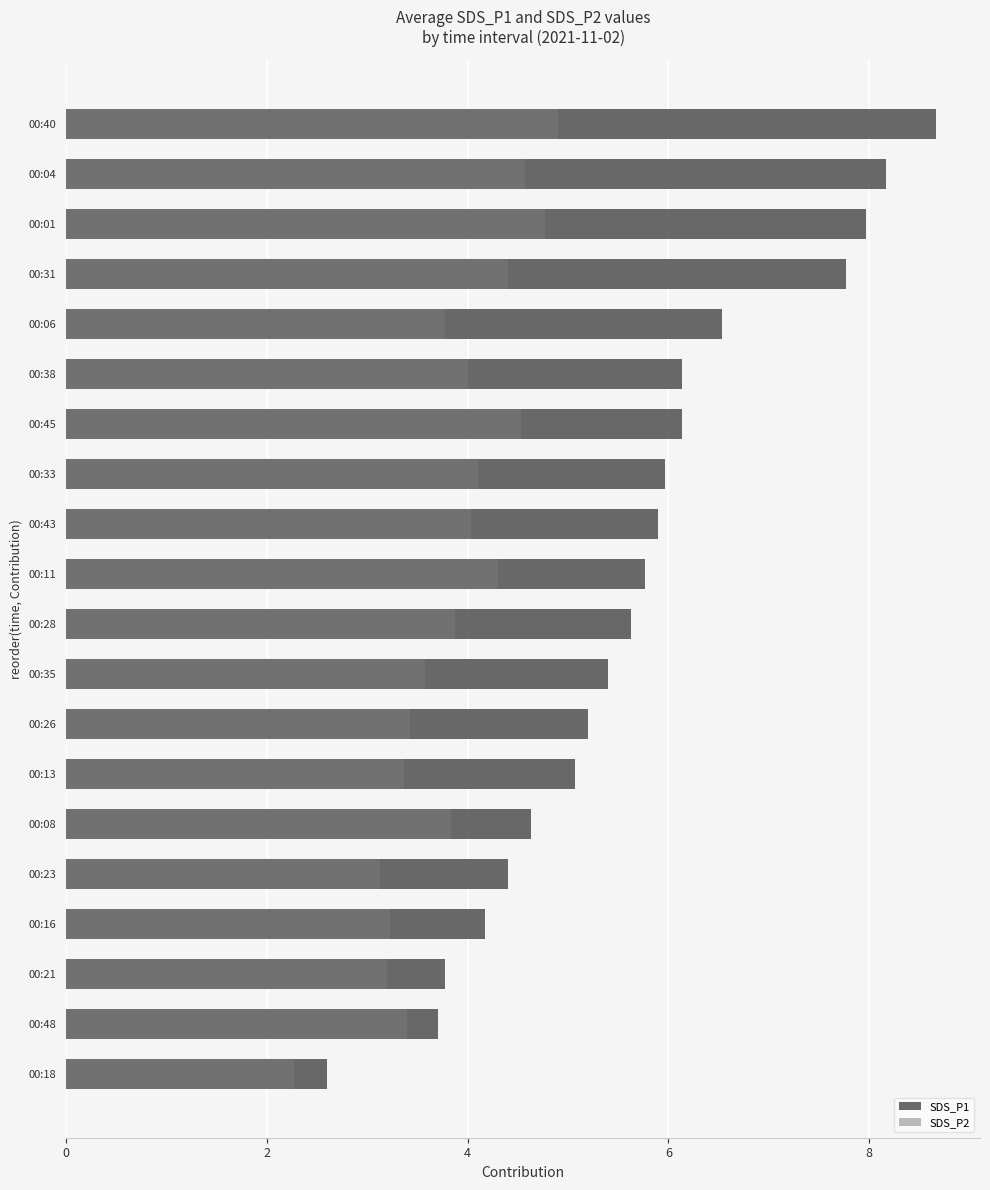

How many series are shown in this chart?

2